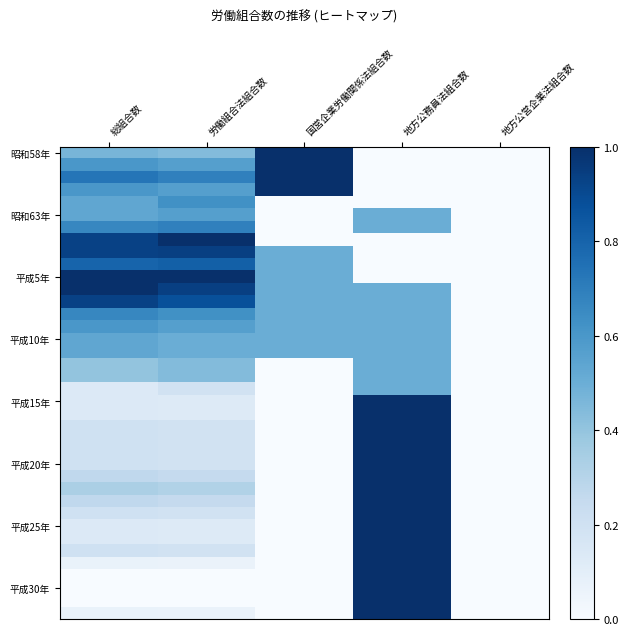

Count the number of data series in this chart.

38